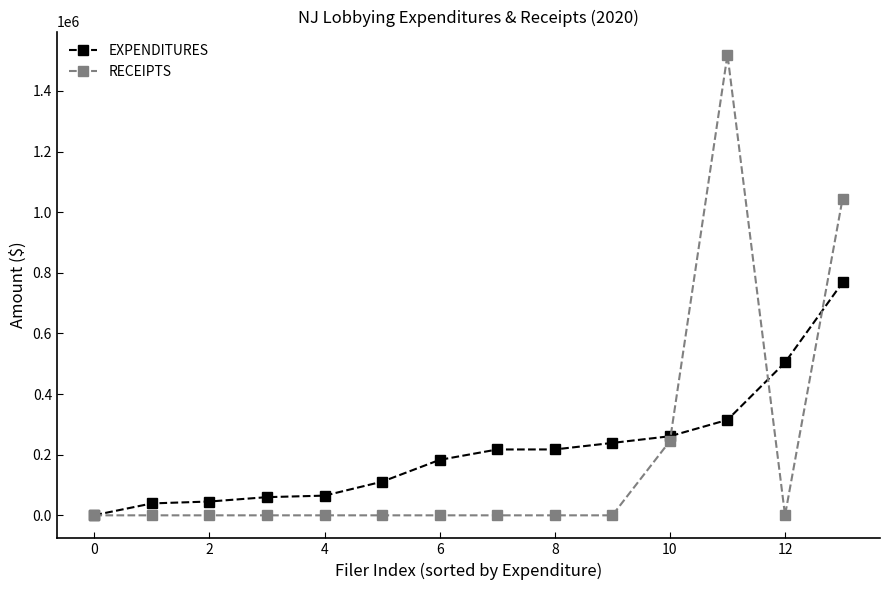

What is the value of the EXPENDITURES point at the 14th from the left?

768320.1